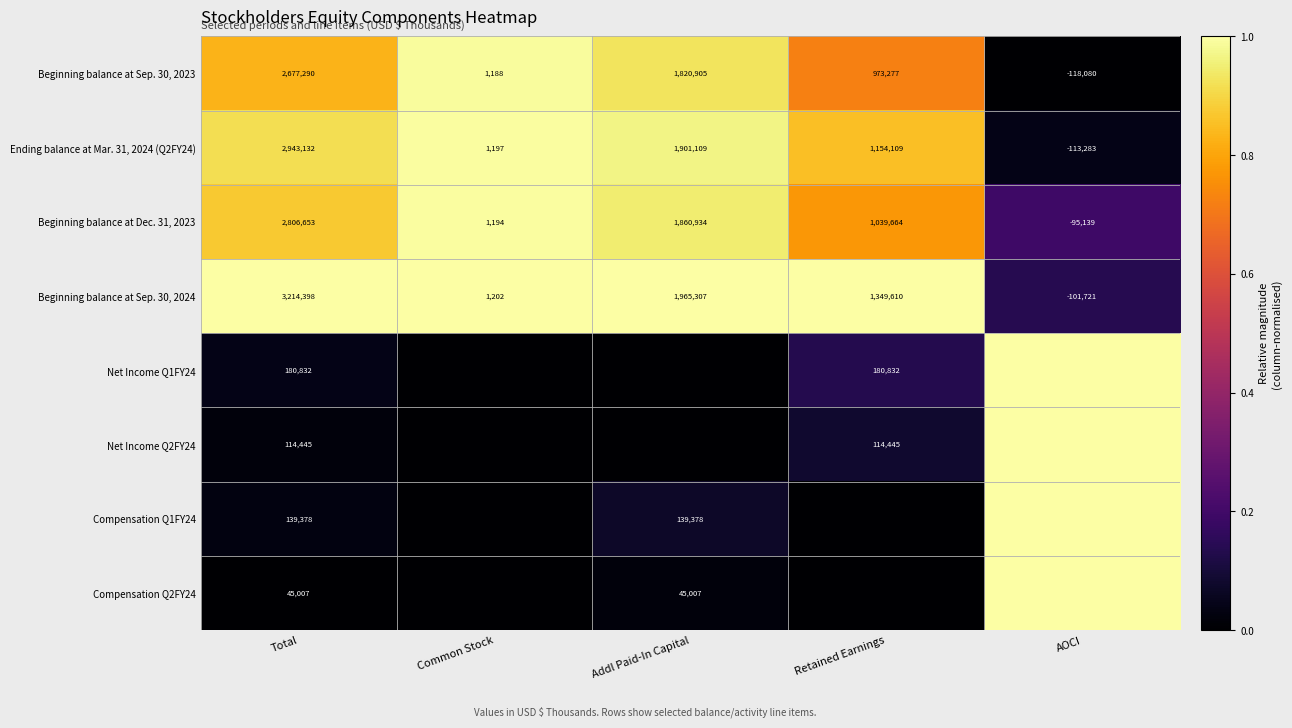

What is the difference between the highest and lowest values at AOCI?

1.0